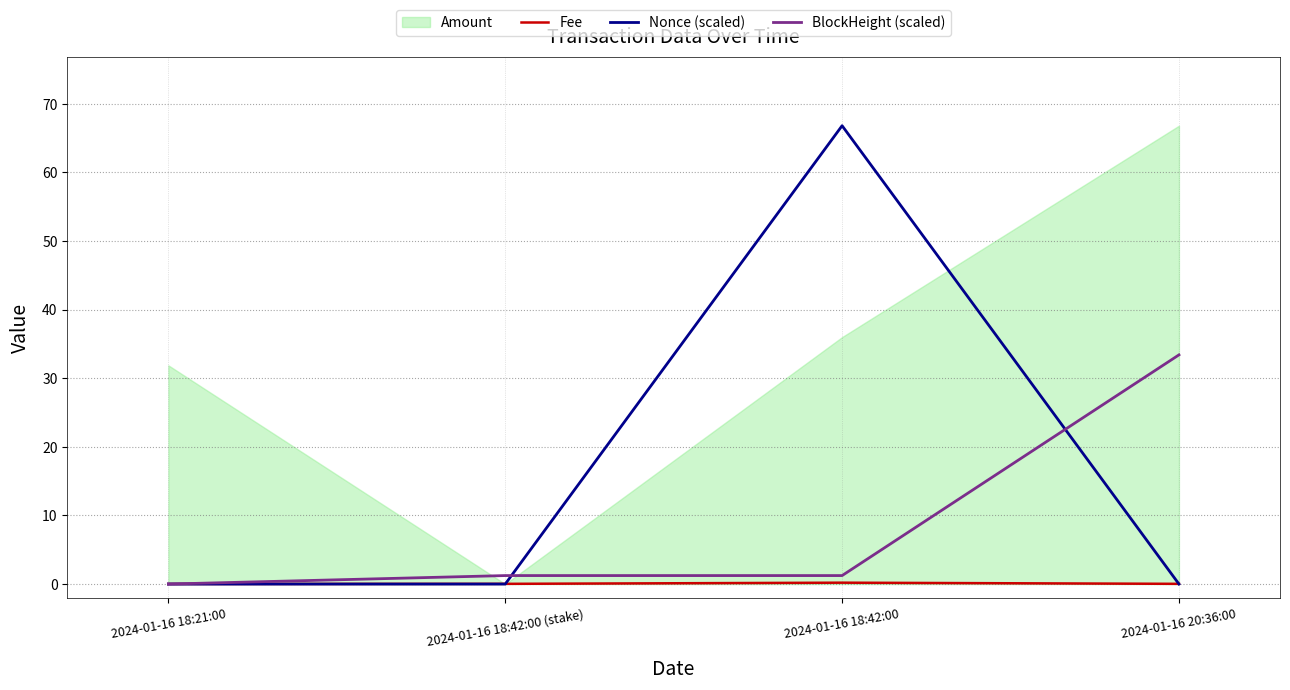

The value of Nonce (scaled) at 2024-01-16 18:42:00 (stake) is 0.0. True or false?

True